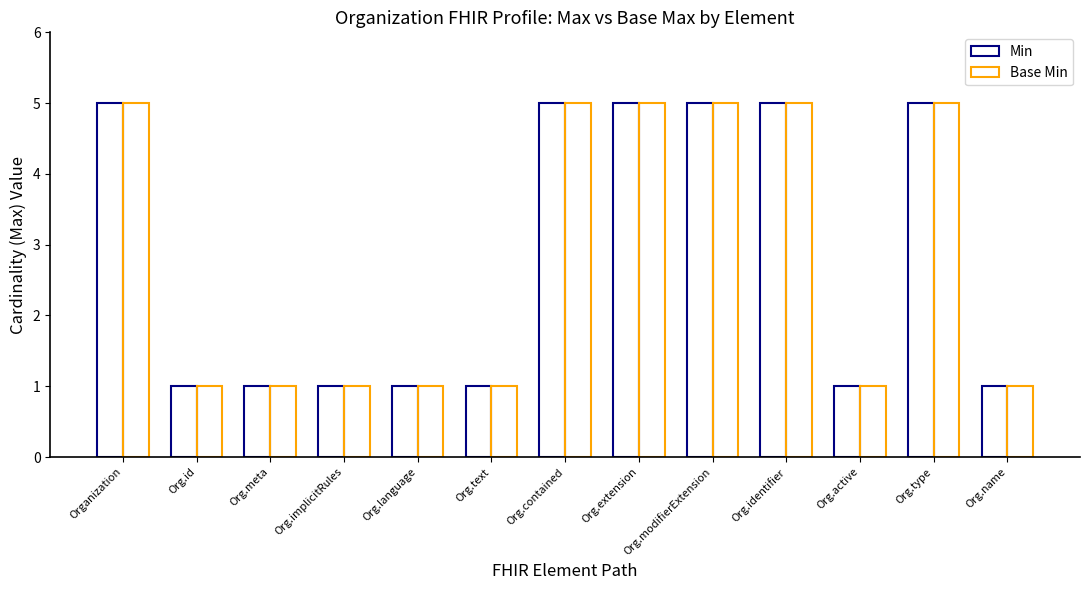

The value of Min at Org.meta is 0. True or false?

False